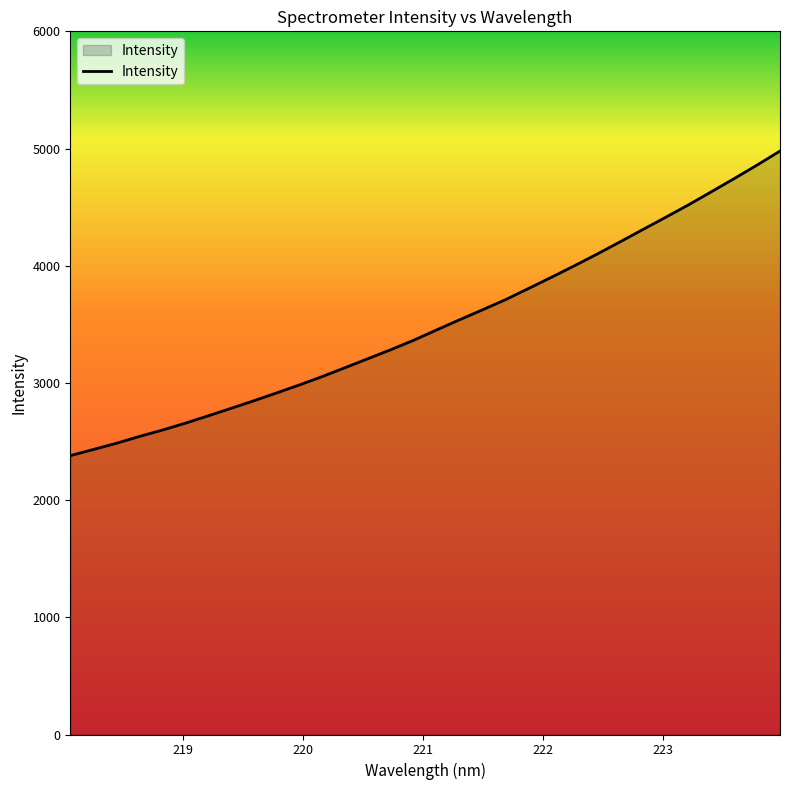

What is the sum of all values?

112160.8